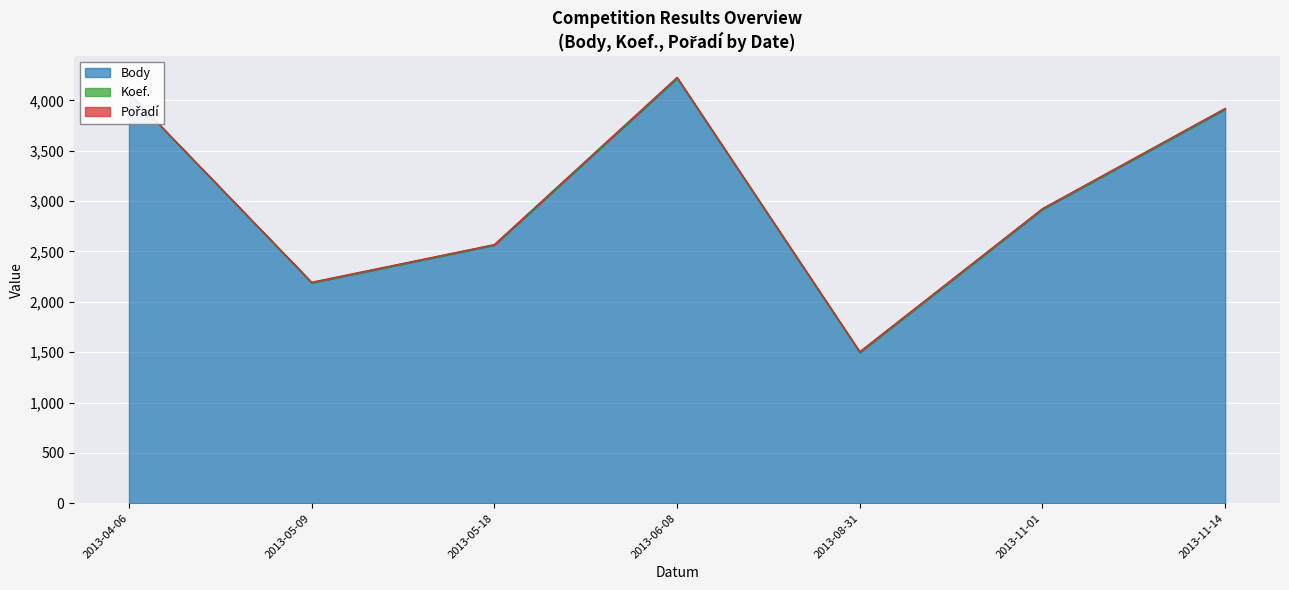

How many series are shown in this chart?

3